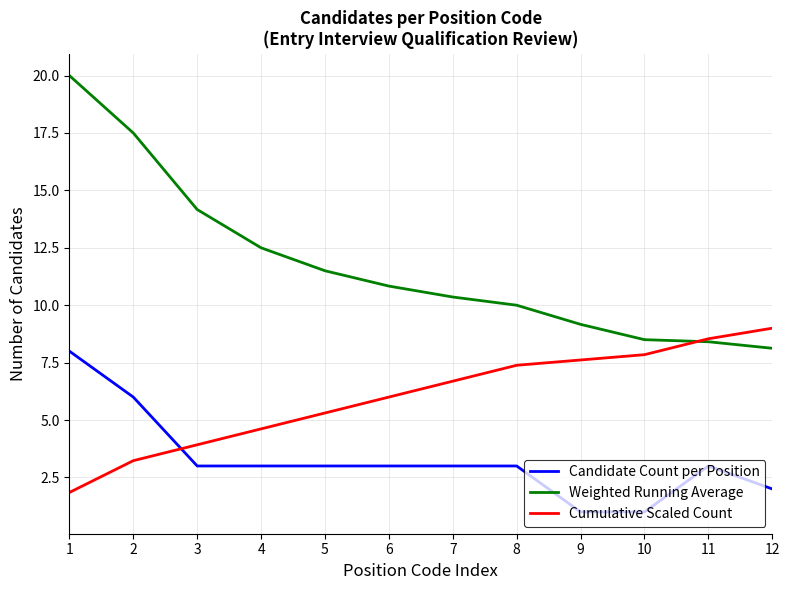

Which series has the largest total across all categories?

Weighted Running Average